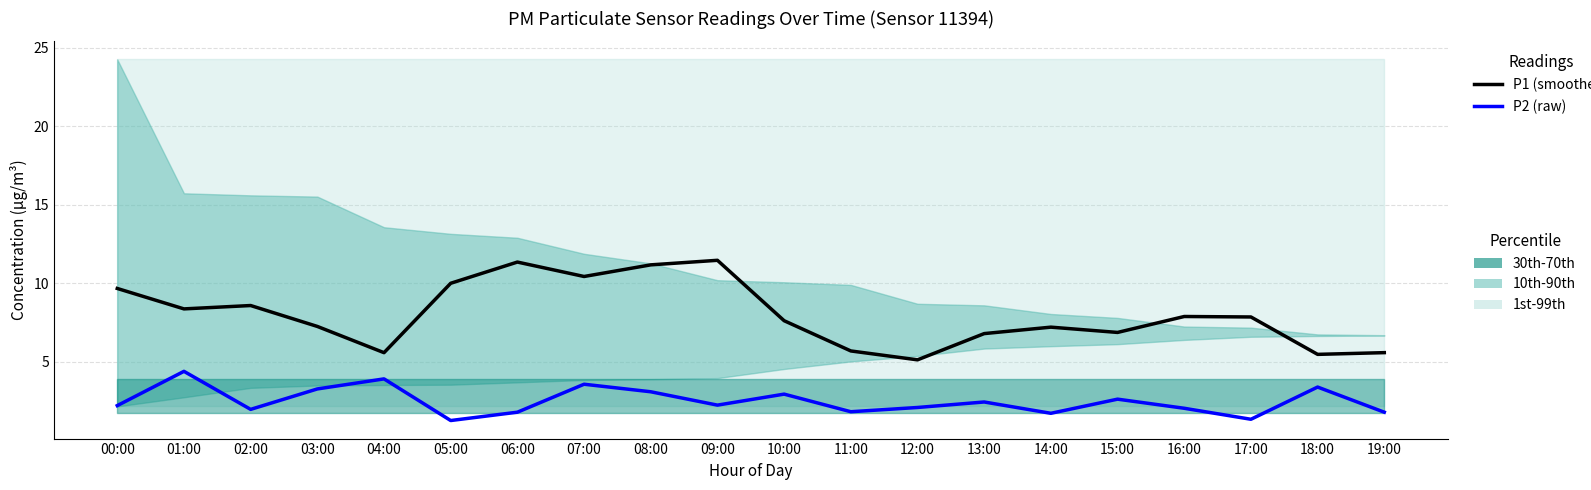

At which category does P1 (smoothed) reach its first local valley?

01:00